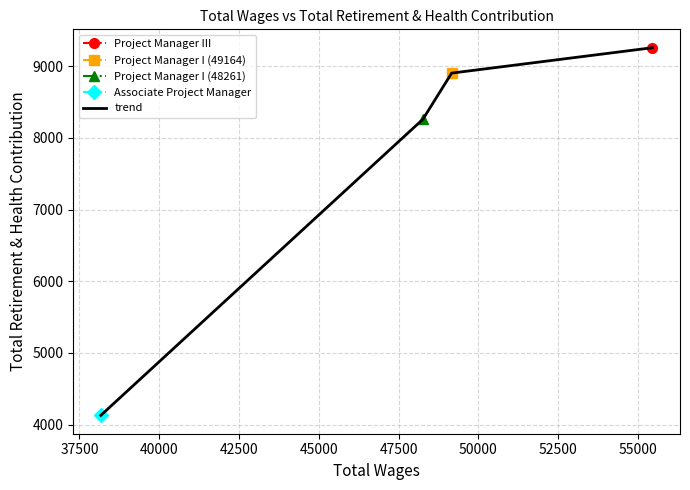

Is it true that the value at 42500 is 13681?

False